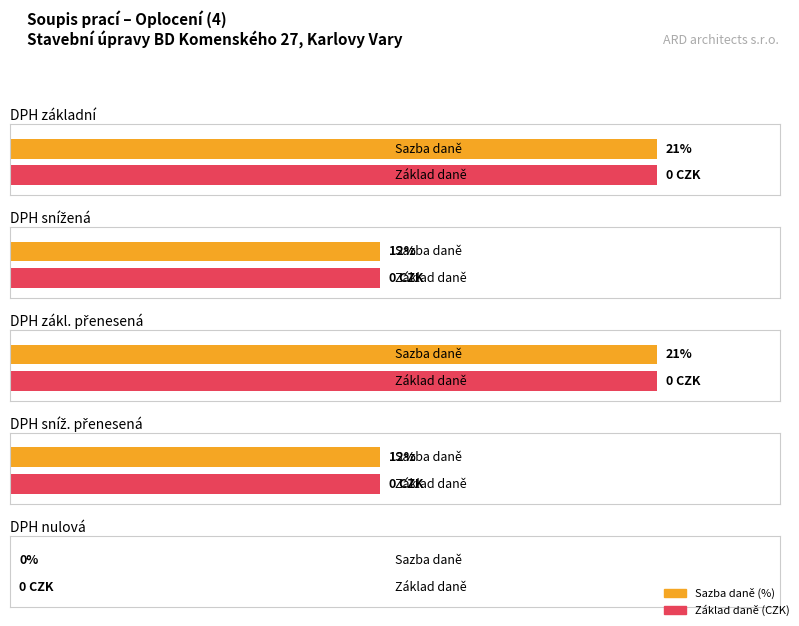

Which has a higher value, zákl. přenesená or snížená?

zákl. přenesená